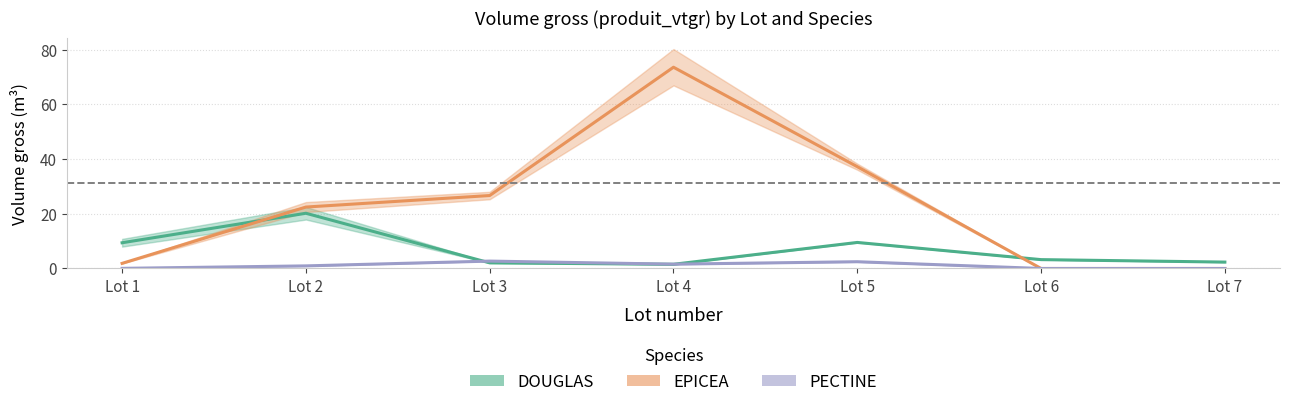

What is the minimum value for DOUGLAS?

1.5